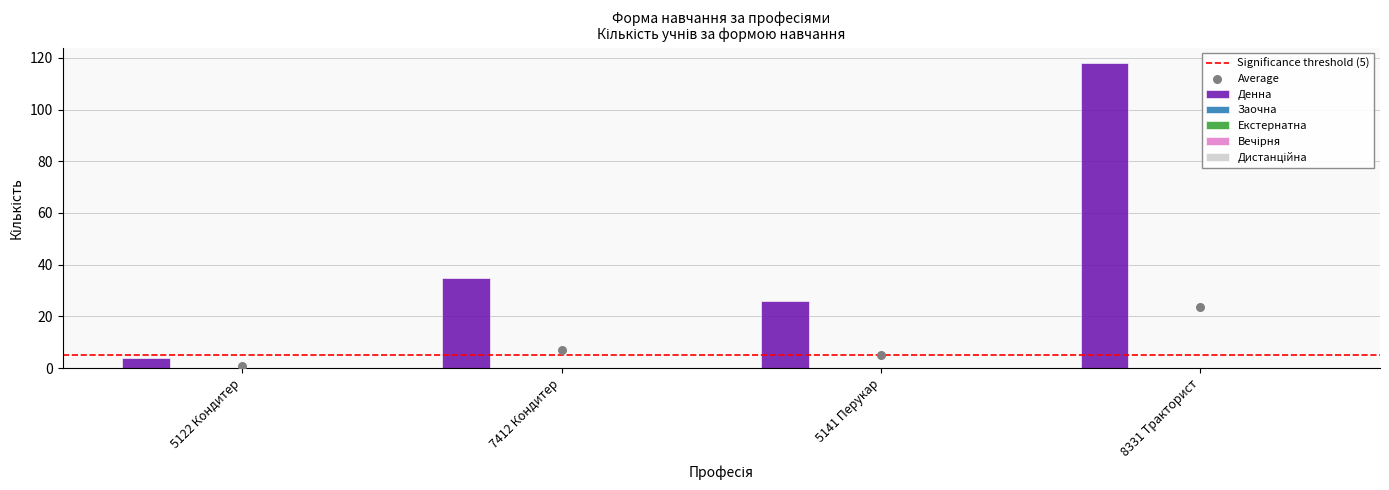

What is the total value across all series at 5141 Перукар?

26